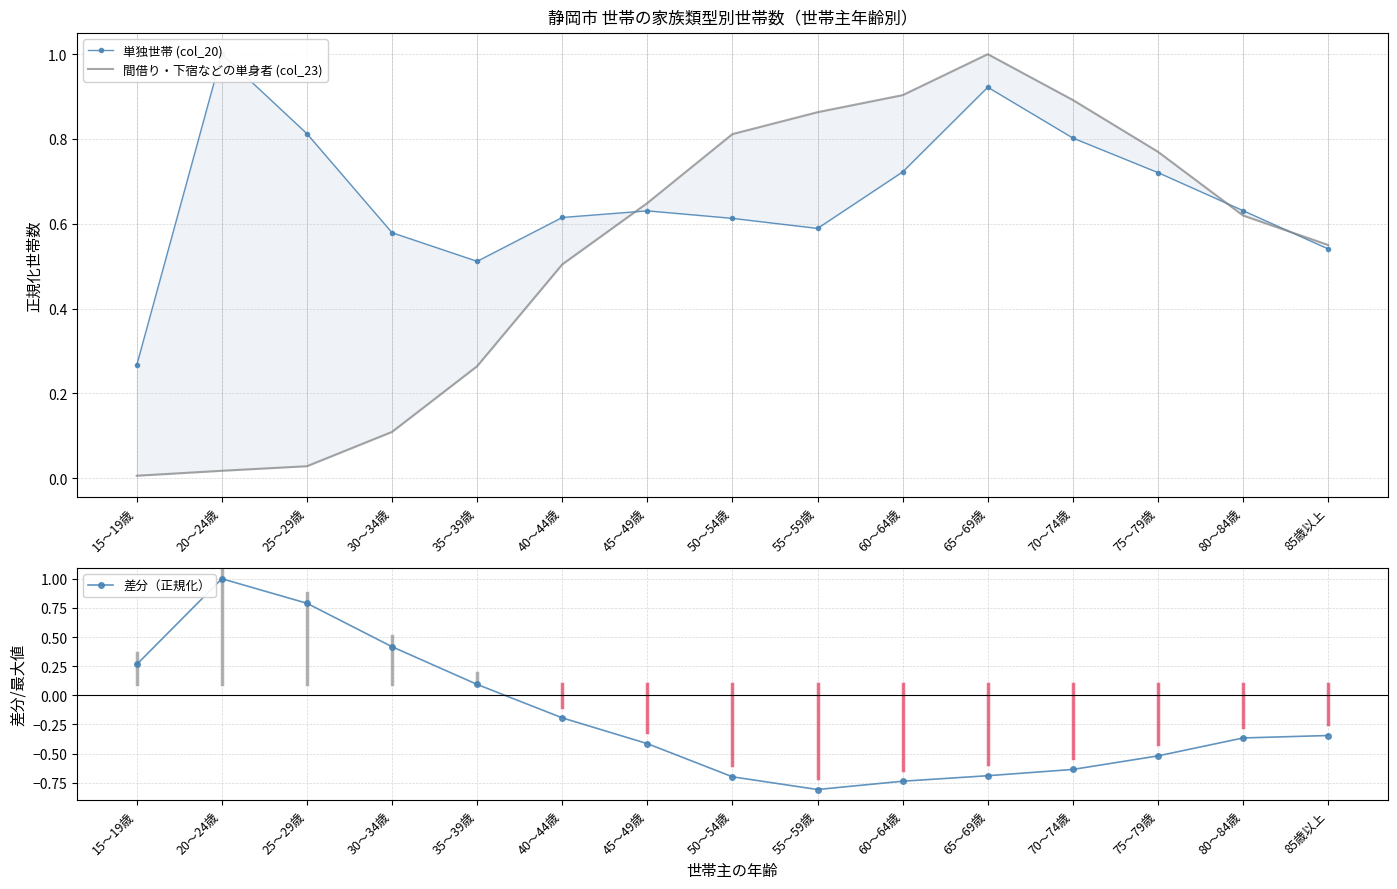

What is the minimum value shown in the chart?

-0.8